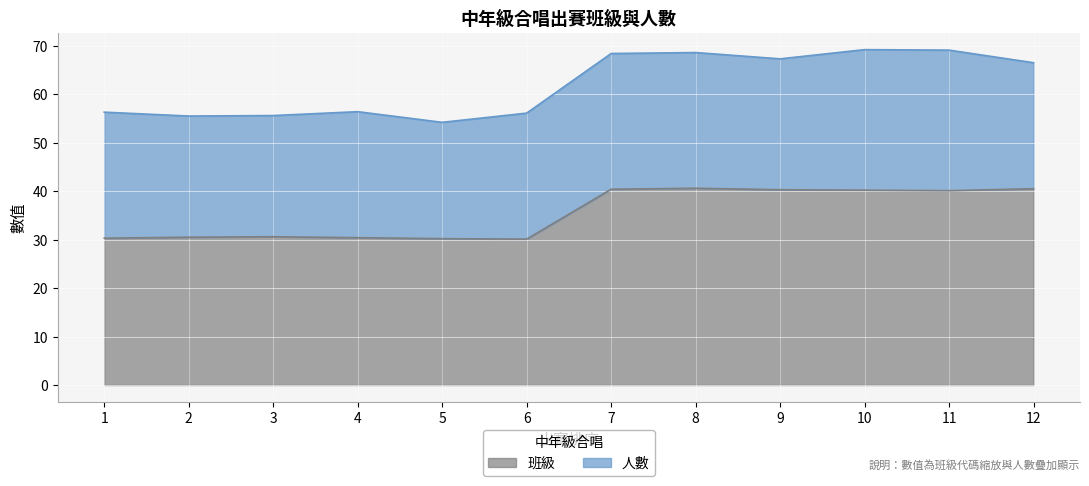

What is the difference between the second highest and minimum values?

10.4